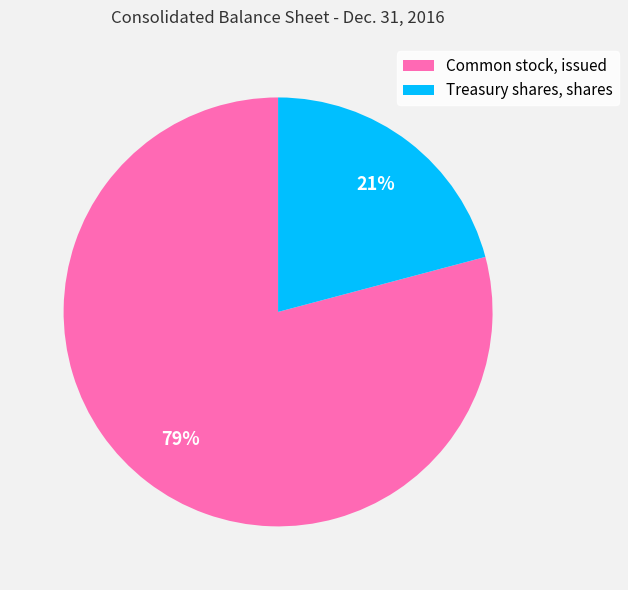

How many slices are in this pie chart?

2